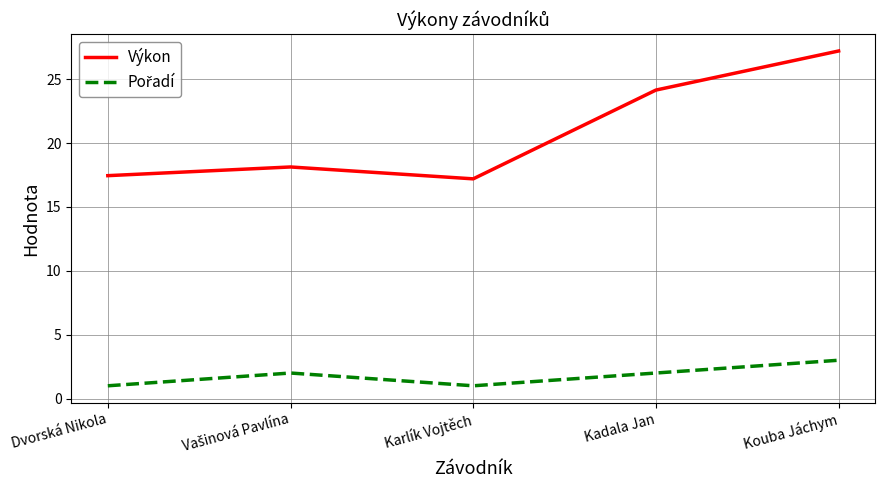

The value of Výkon at Kouba Jáchym is 12.0. True or false?

False